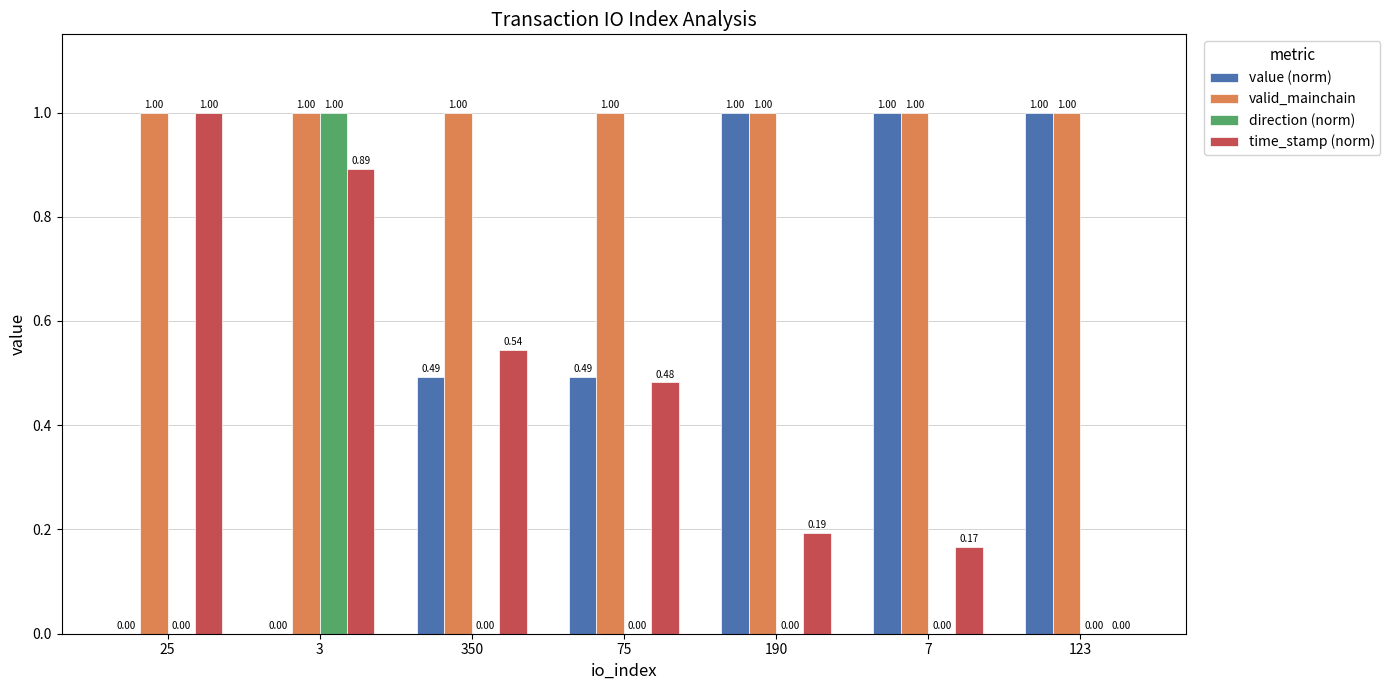

What is the maximum value for valid_mainchain?

1.0